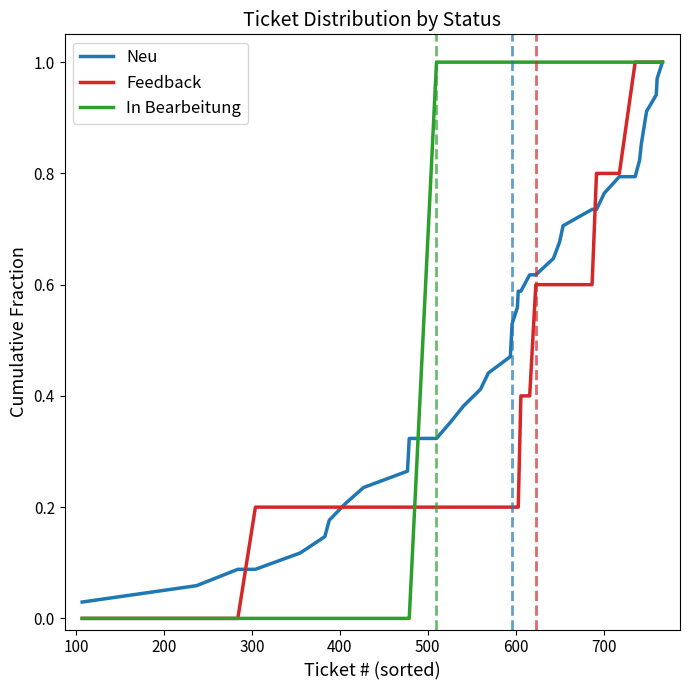

List the series in order of their overall mean, highest first.

In Bearbeitung, Neu, Feedback